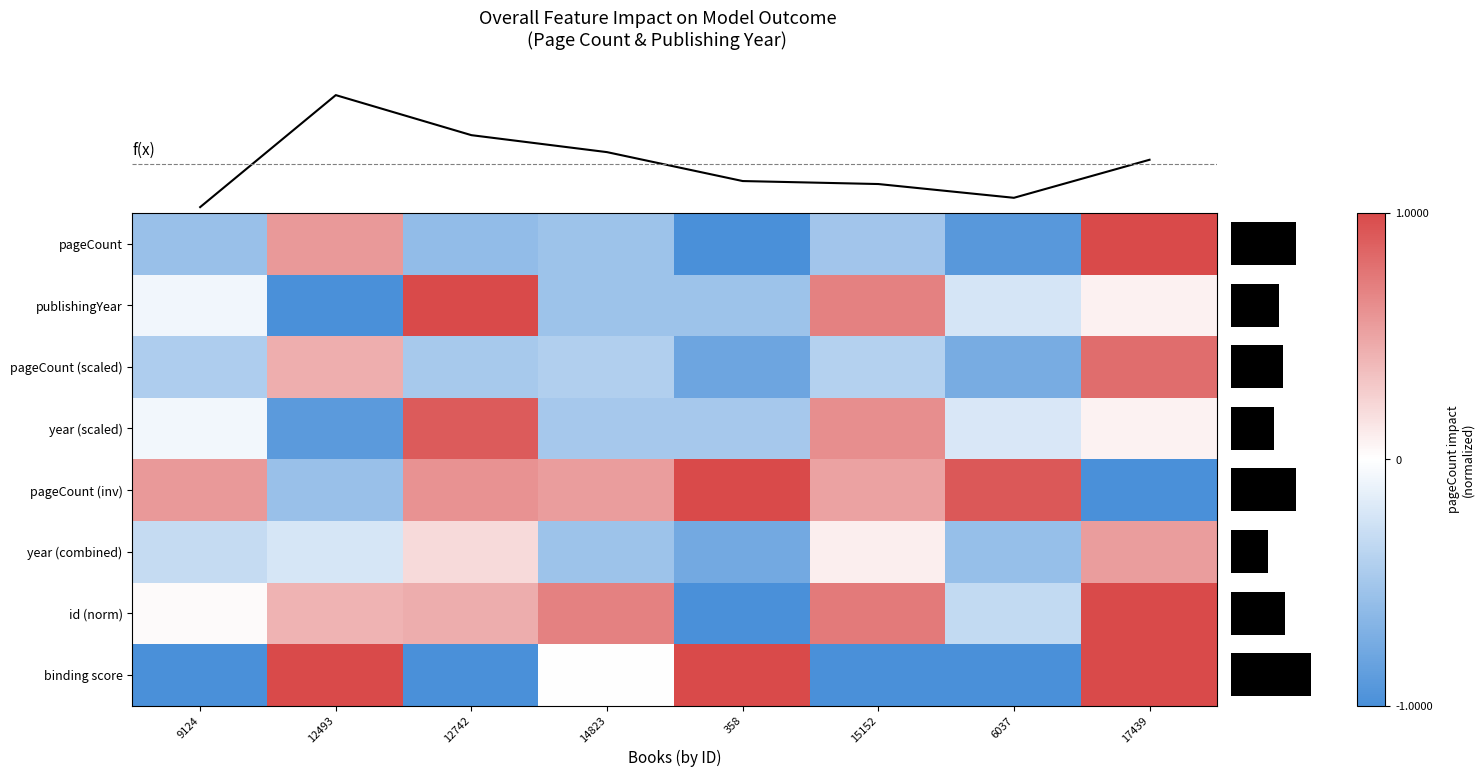

What is the lowest value of the pageCount series?

-1.0